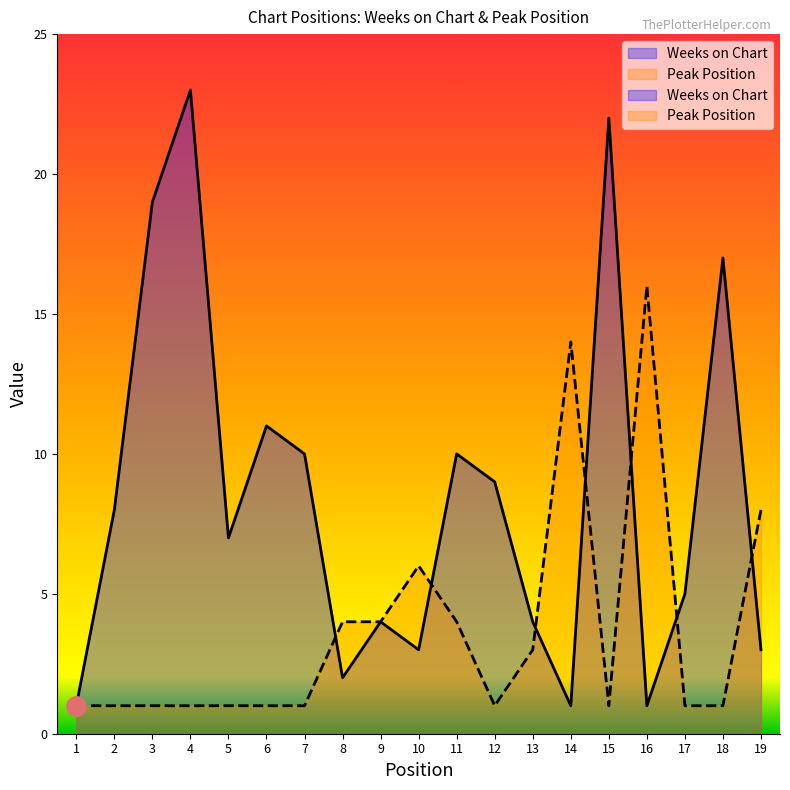

Reading left to right, what are all the values shown in this chart?

Weeks on Chart: 1=1	2=8	3=19	4=23	5=7	6=11	7=10	8=2	9=4	10=3	11=10	12=9	13=4	14=1	15=22	16=1	17=5	18=17	19=3
Peak Position: 1=1	2=1	3=1	4=1	5=1	6=1	7=1	8=4	9=4	10=6	11=4	12=1	13=3	14=14	15=1	16=16	17=1	18=1	19=8